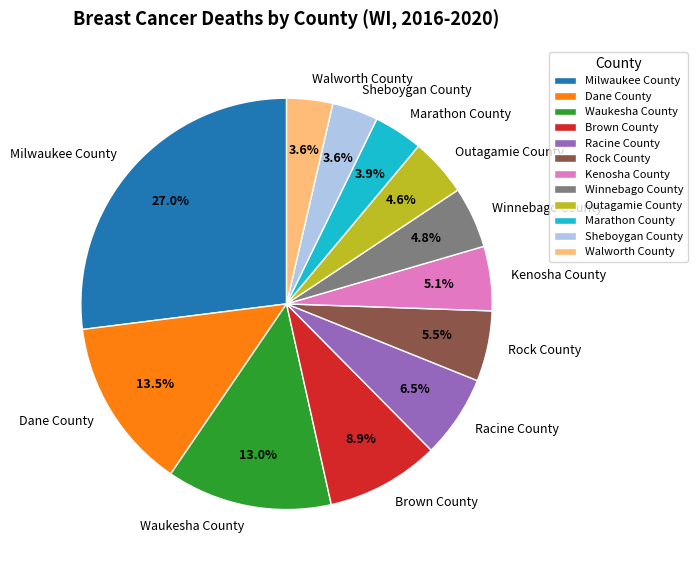

Does Sheboygan County represent more than half of the total?

No